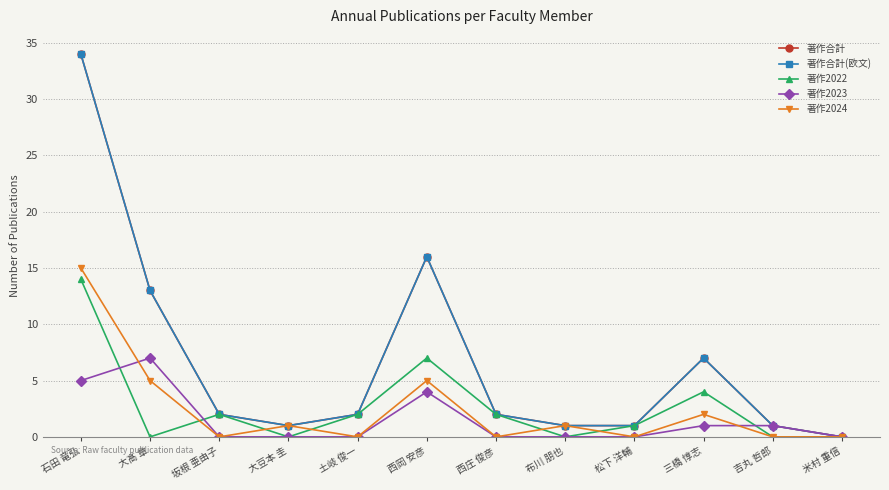

Does the chart display data point markers on the line(s)?

Yes